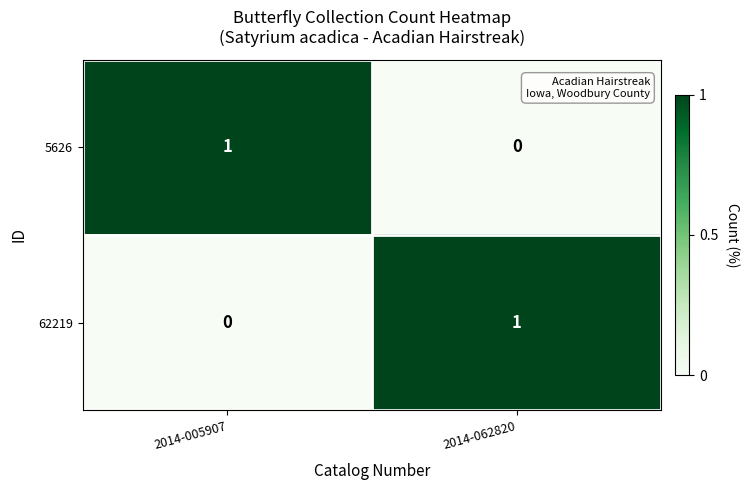

At 2014-005907, list the series in order from largest to smallest.

5626, 62219